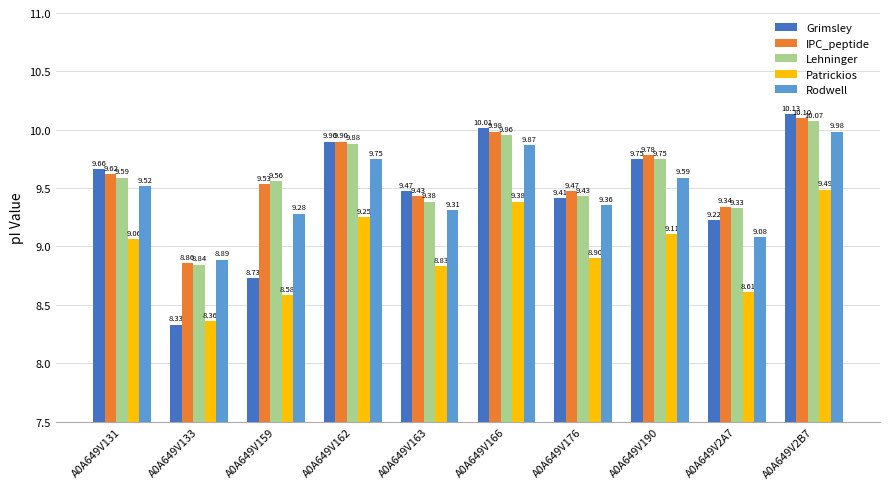

Which series has the widest spread of values?

Grimsley